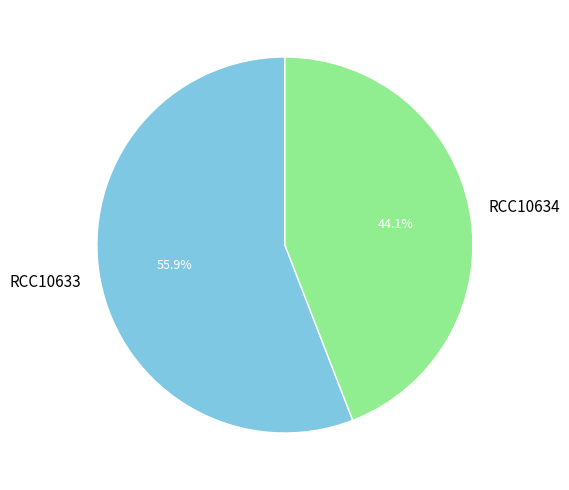

The RCC10634 slice represents 52% of the pie. True or false?

False